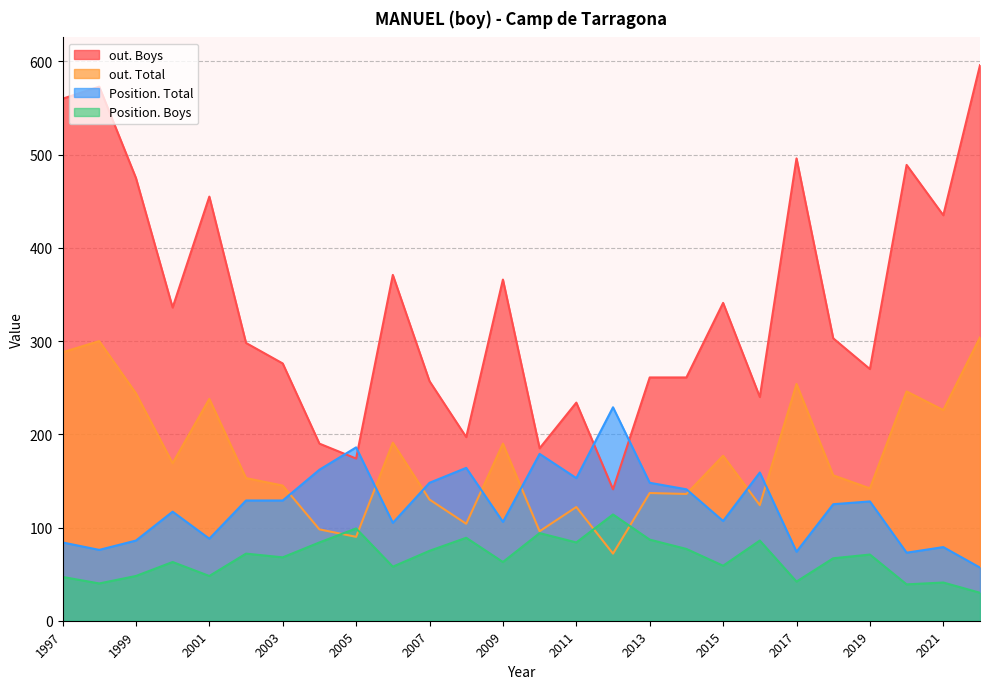

True or false: Position. Total has more than 2 interior local peaks.

True